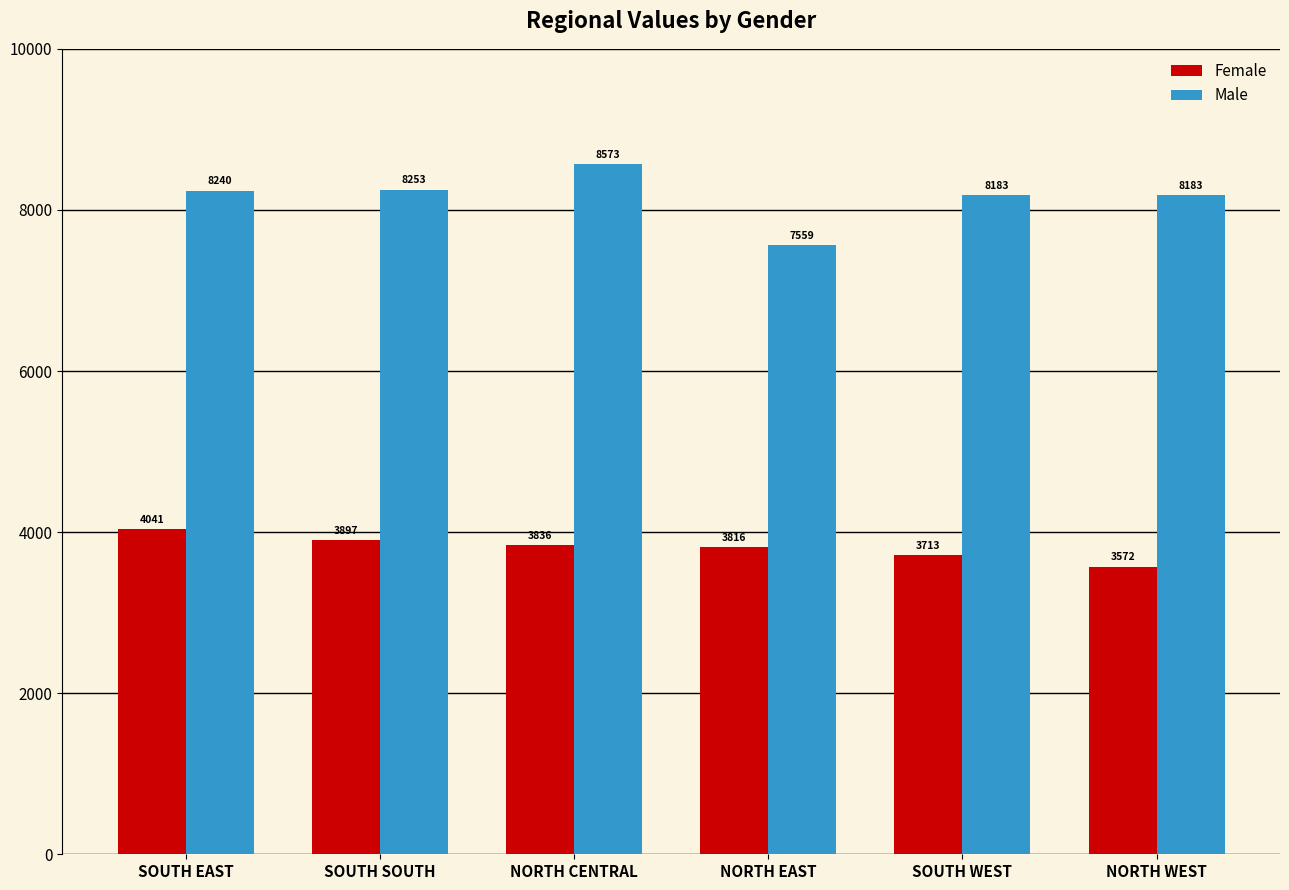

What is the sum of all Female values?

22875.1